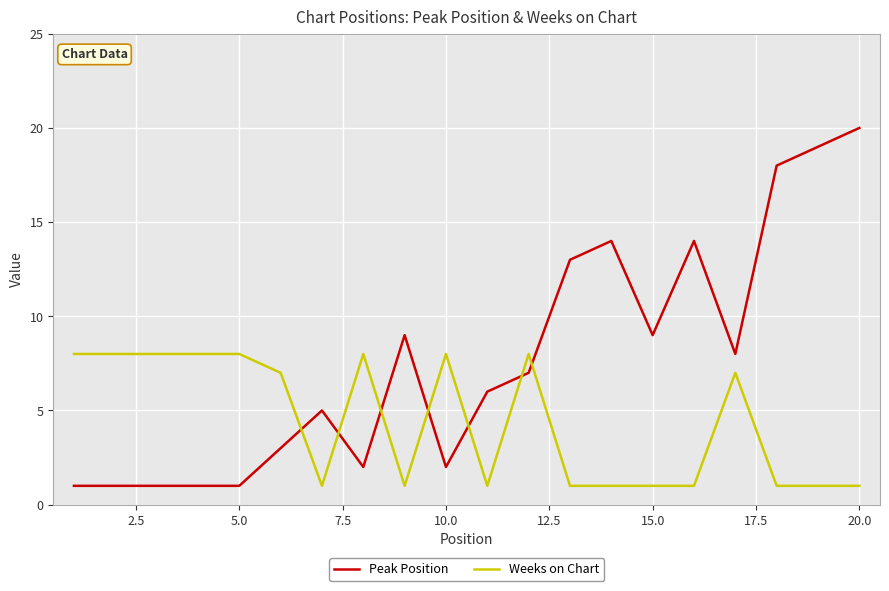

List the series in order of their peak value, lowest first.

Weeks on Chart, Peak Position